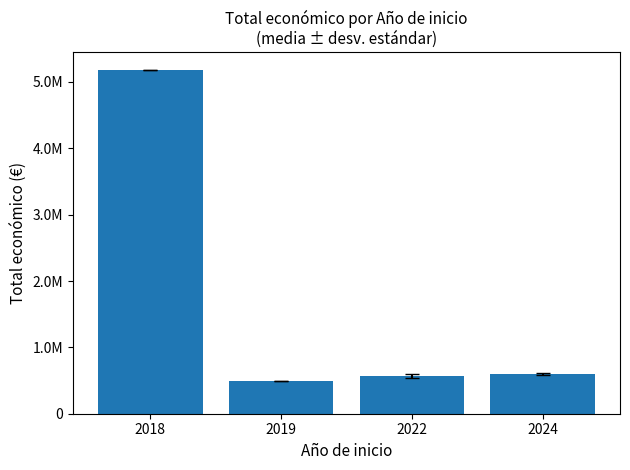

Between 2019 and 2024, which is larger?

2024